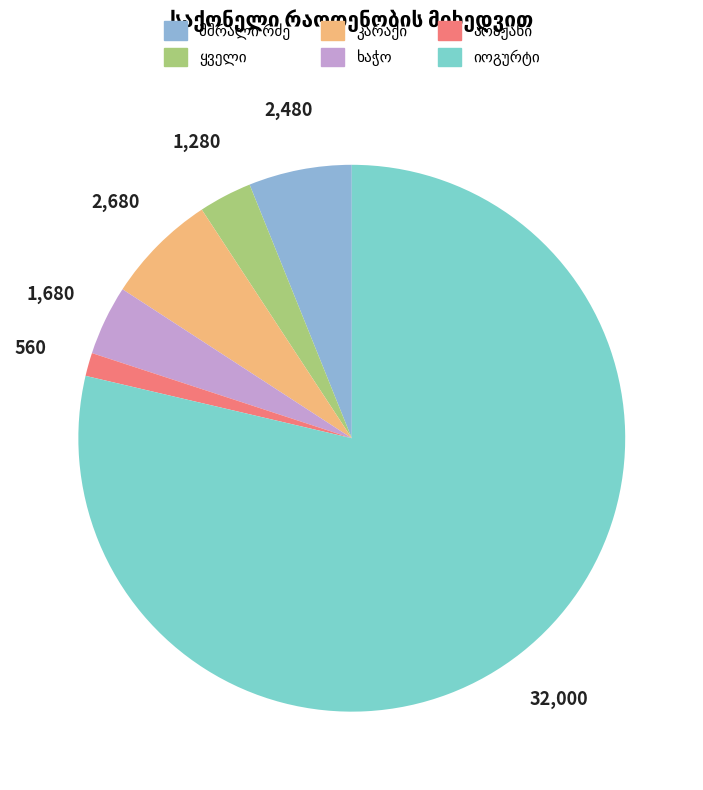

What percentage is NOT represented by ხაჭო?

95.9%